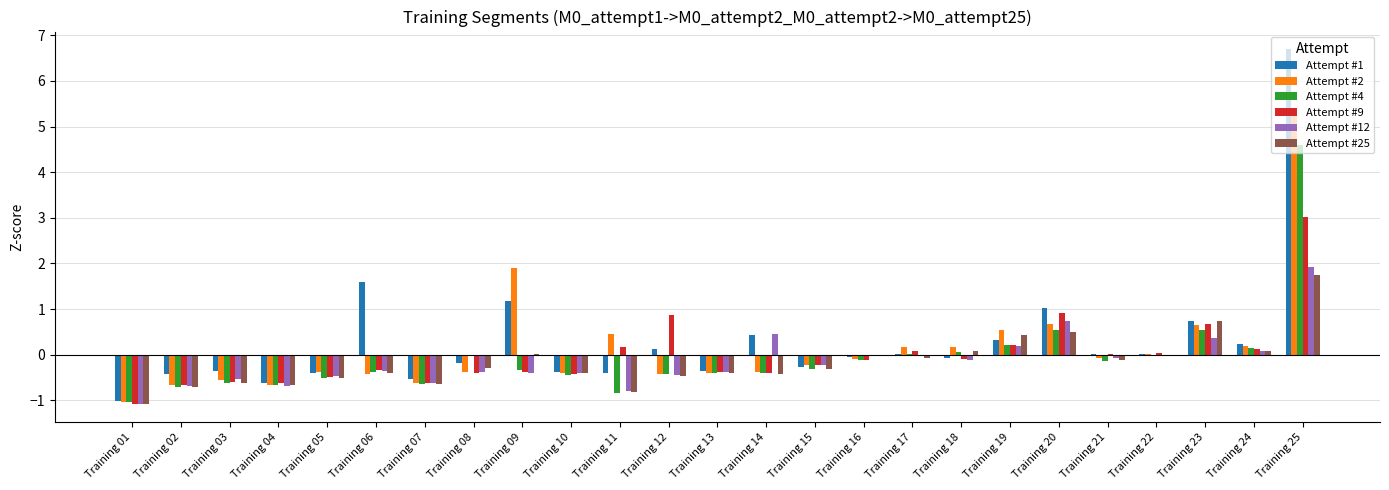

Which label corresponds to the largest value in the chart?

Training 25